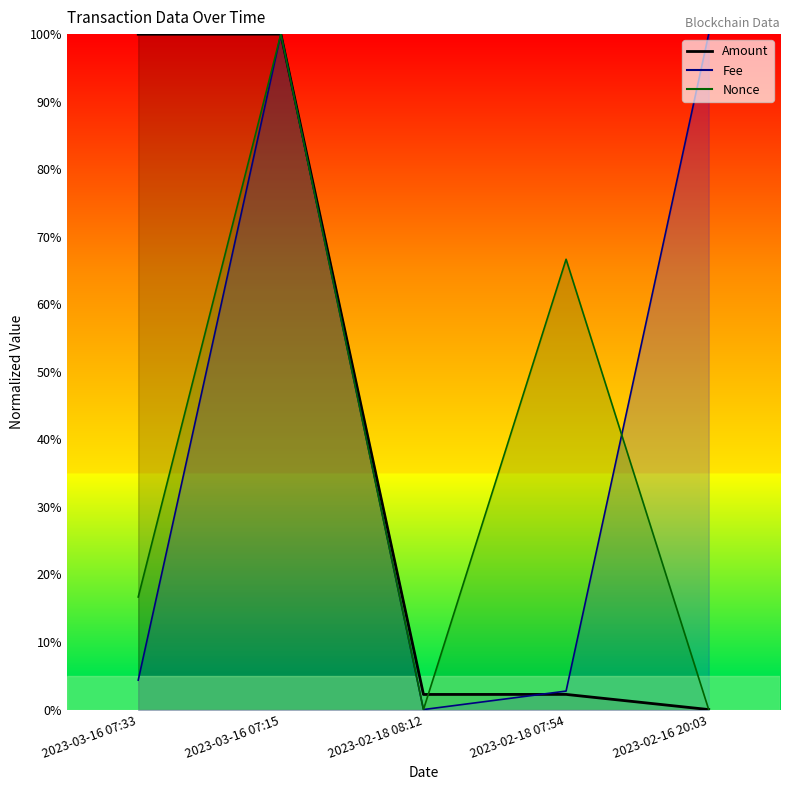

In Amount, how many points are lower than both neighbors (excluding endpoints)?

1